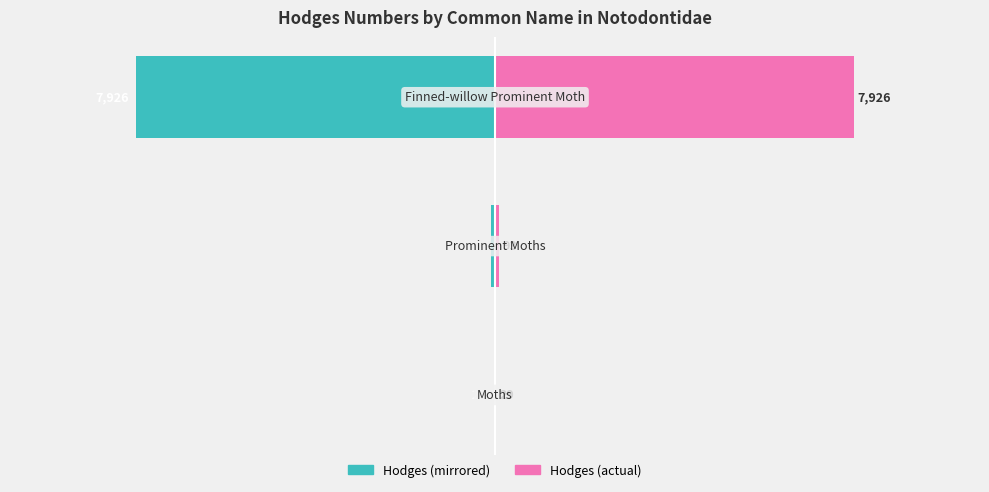

List the series in order of their peak value, lowest first.

Hodges Number (left), Hodges Number (right)